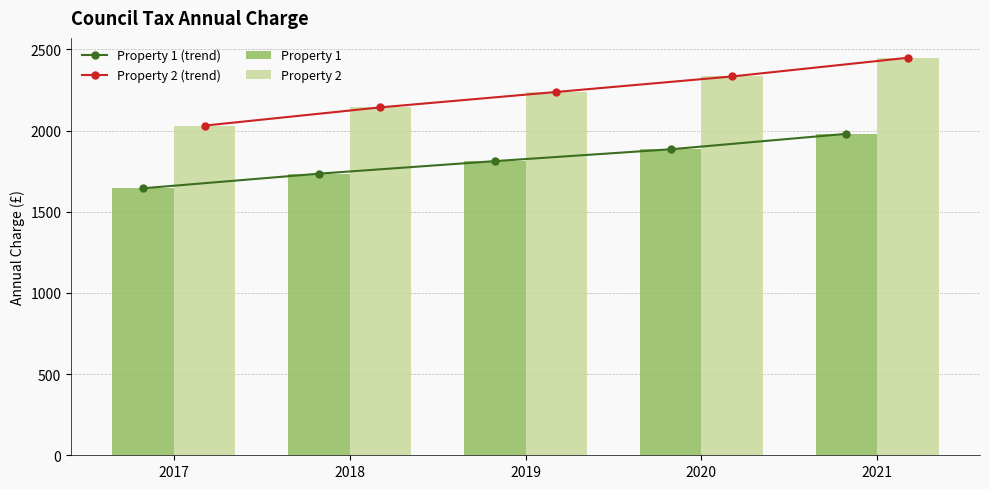

How many groups of bars are there?

5